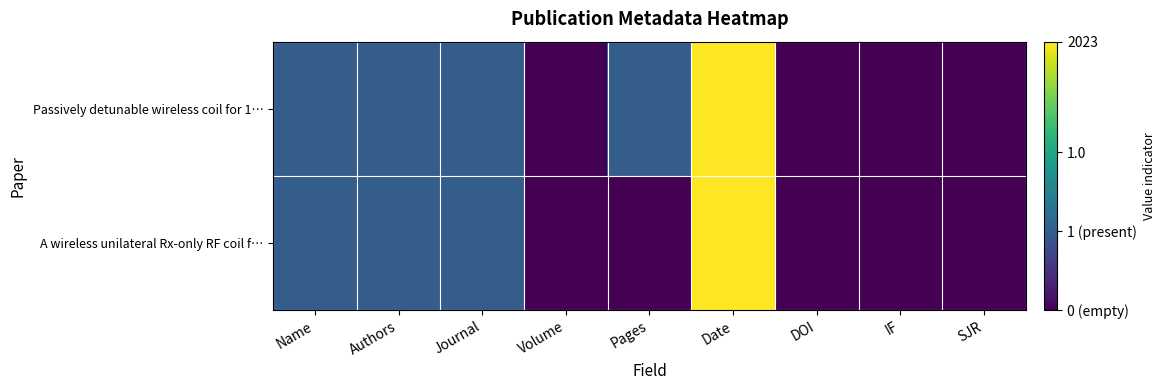

Which series has the widest spread of values?

A wireless unilateral Rx-only RF coil f…